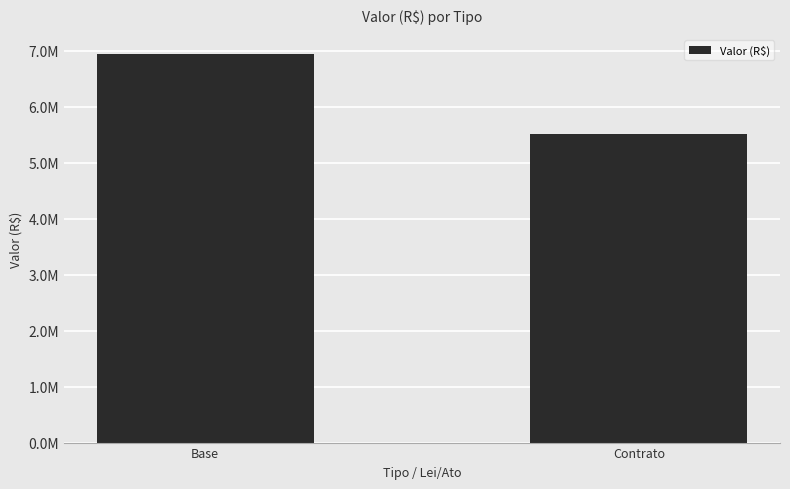

The value at Base is 9292792.3. True or false?

False